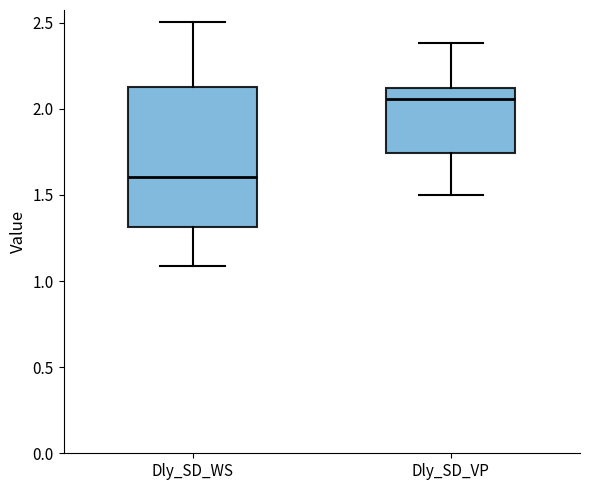

Reading left to right, transcribe this box plot: for each box, give where its median line is, the range the box spans, and where its two whiskers end, as read against the y-axis. The values are not printed on the chart, so give them approximately, as read against the axis.

Dly_SD_WS: median 1.60, box 1.30 to 2.15, whiskers 1.10 to 2.50
Dly_SD_VP: median 2.05, box 1.75 to 2.10, whiskers 1.50 to 2.40